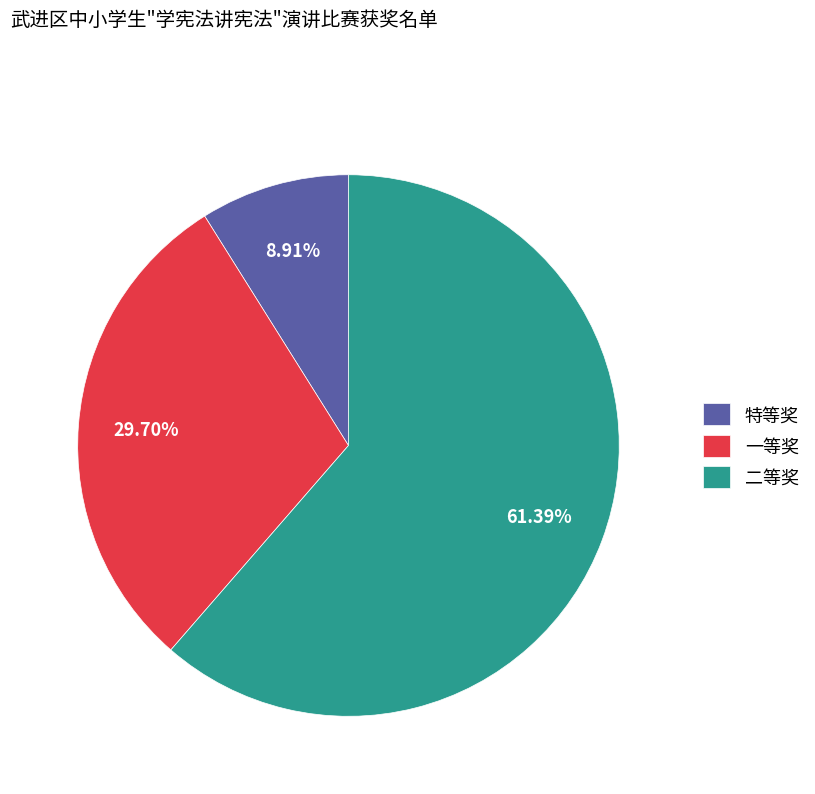

To the nearest percent, what portion does 特等奖 represent?

9%